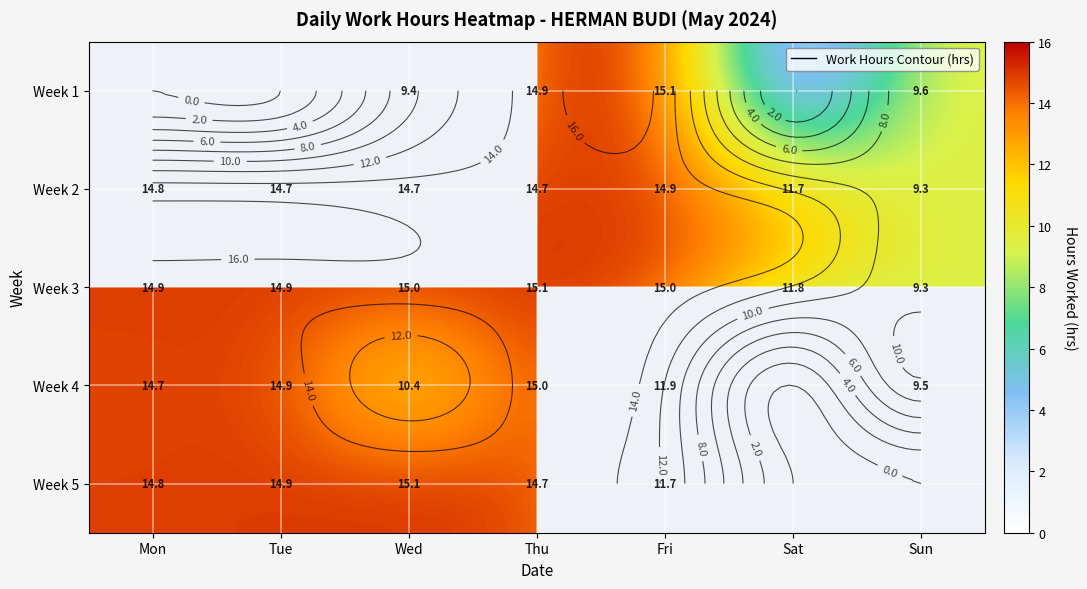

Which category has the lowest value across all series?

Sat